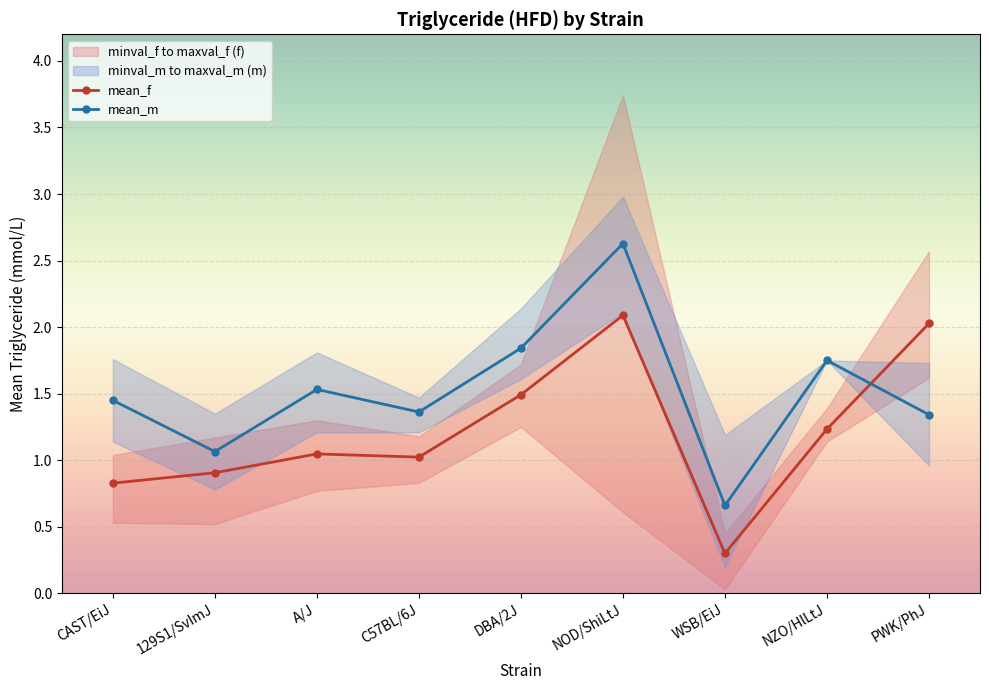

The value of mean_f at DBA/2J is 2.2. True or false?

False